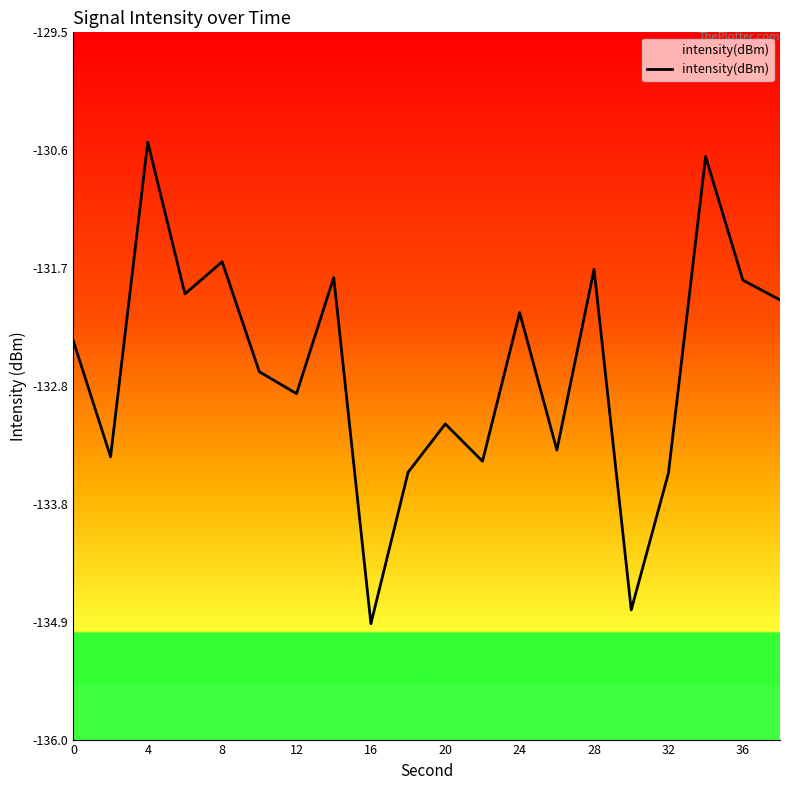

What is the sum of the values at 20 and 12?

-265.9